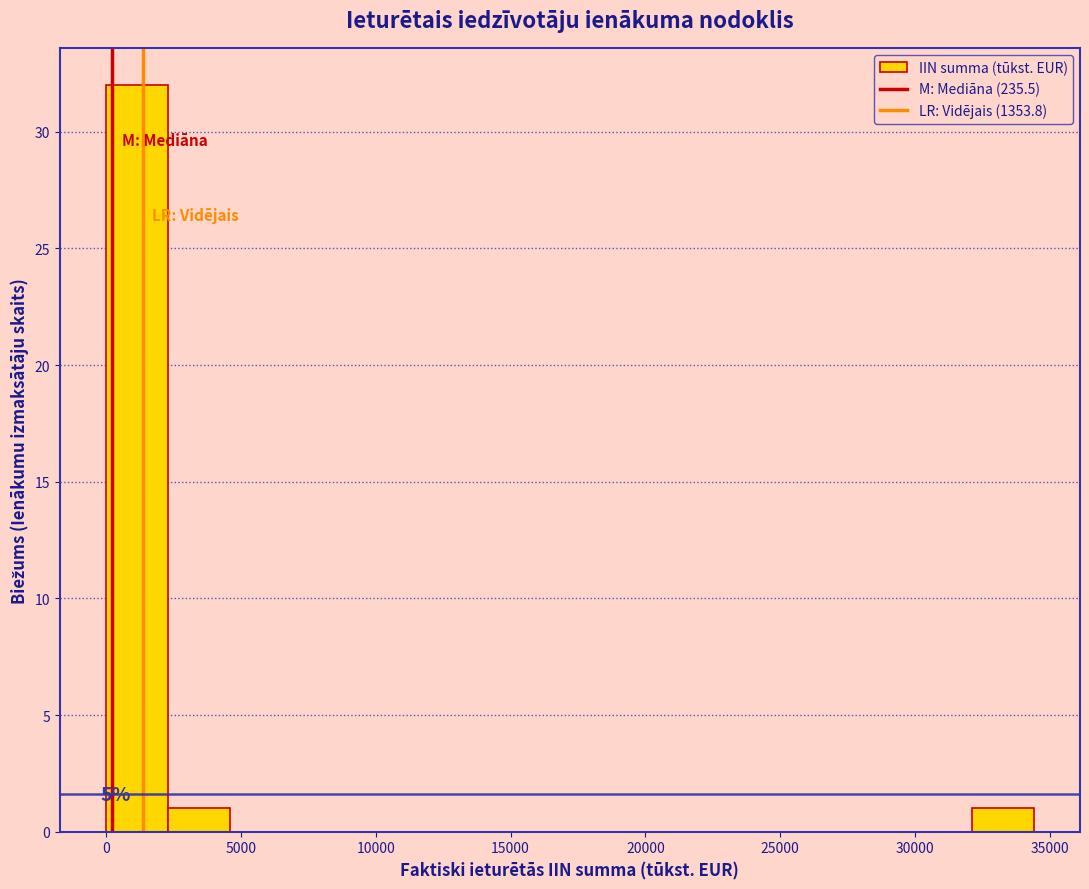

Which range on the x-axis has the tallest bar?

0 to 2500